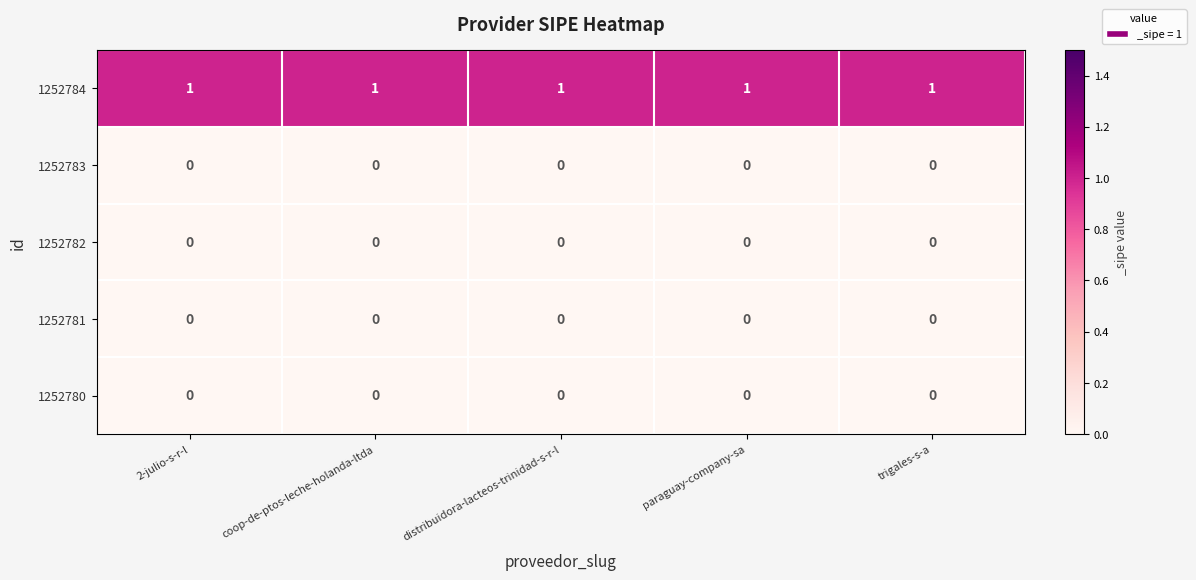

What is the sum of all 1252784 values?

5